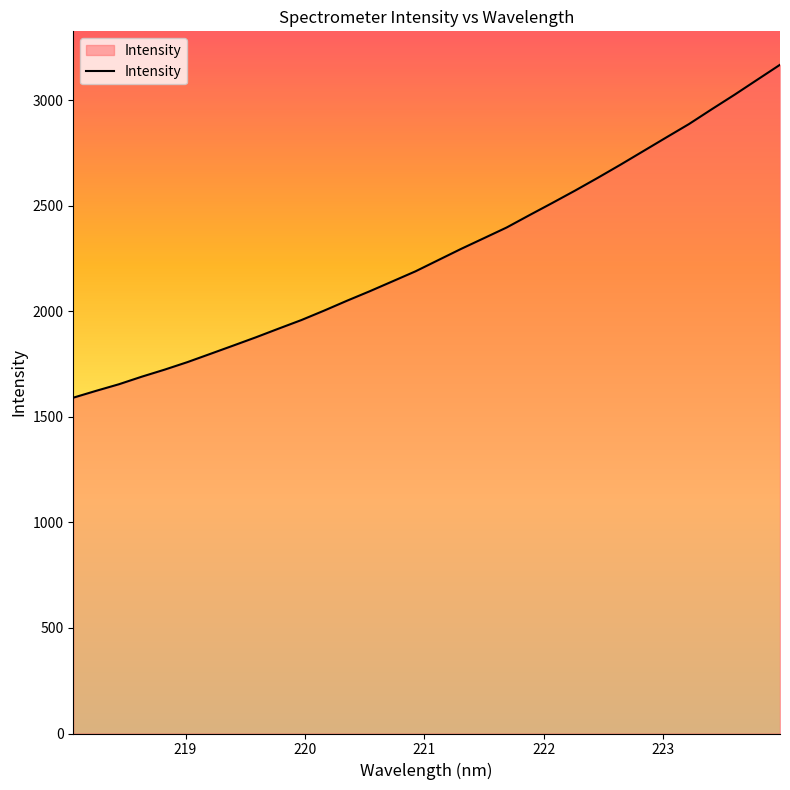

Reading left to right, transcribe all the data shown in this chart.

1590.8	1623.3	1654.5	1690.3	1723.6	1759.3	1798.2	1837.3	1876.8	1918.1	1958.7	2003.6	2050.3	2095.3	2142.3	2189.4	2242.6	2295.6	2346.3	2397.1	2455.6	2513.1	2571.7	2632.4	2694.8	2759.0	2823.2	2886.9	2957.0	3025.7	3096.9	3167.9